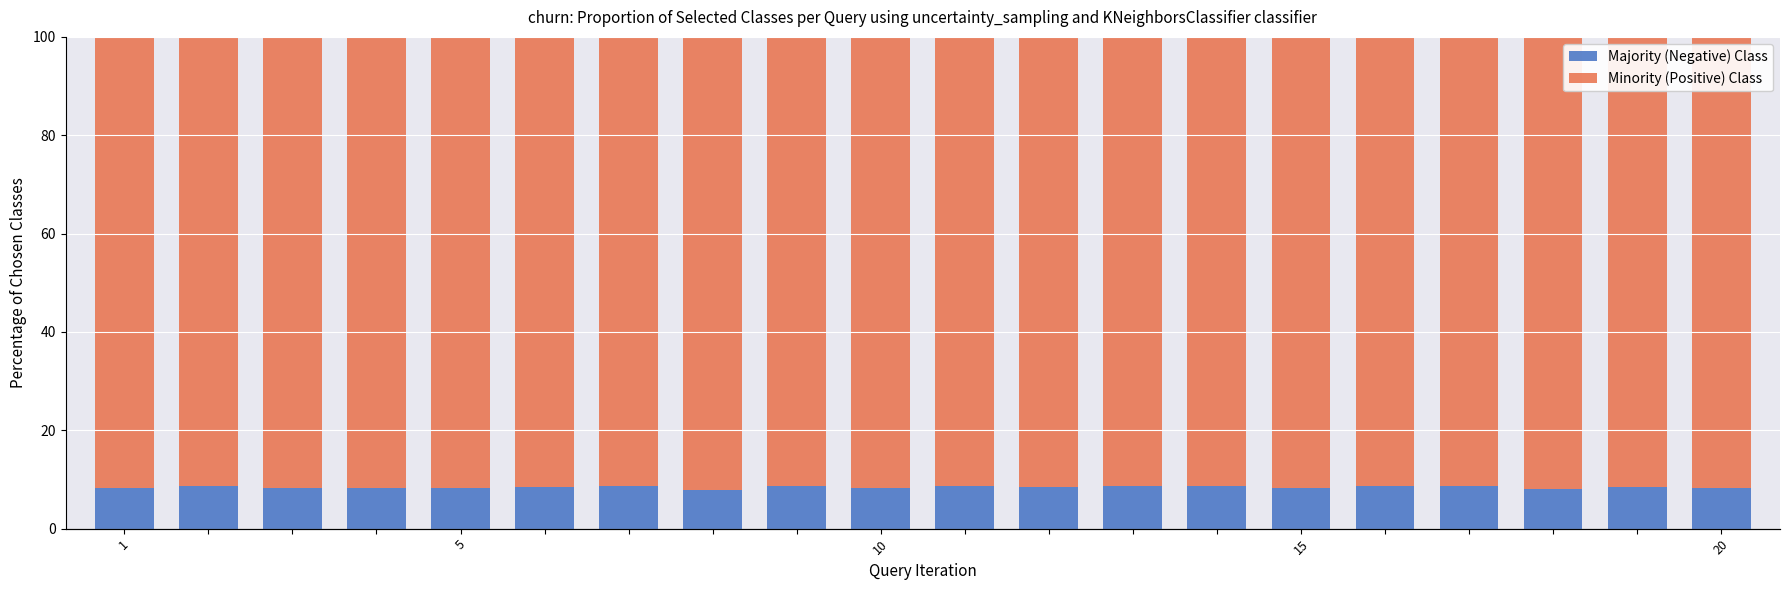

What are all the series names shown in the legend?

Majority (Negative) Class, Minority (Positive) Class